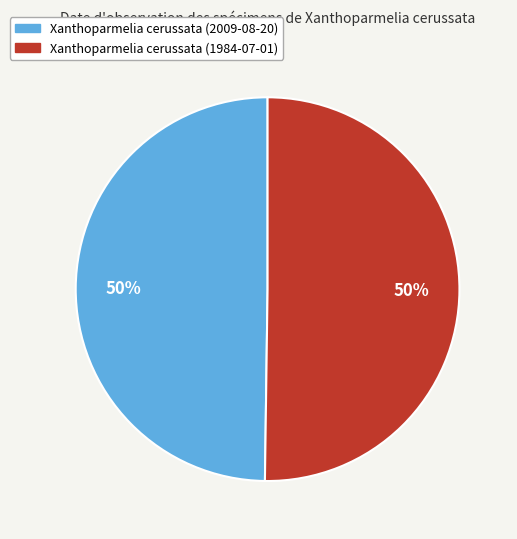

Approximately how many times larger is the value at Xanthoparmelia cerussata (1984-07-01) compared to Xanthoparmelia cerussata (2009-08-20)?

1.0